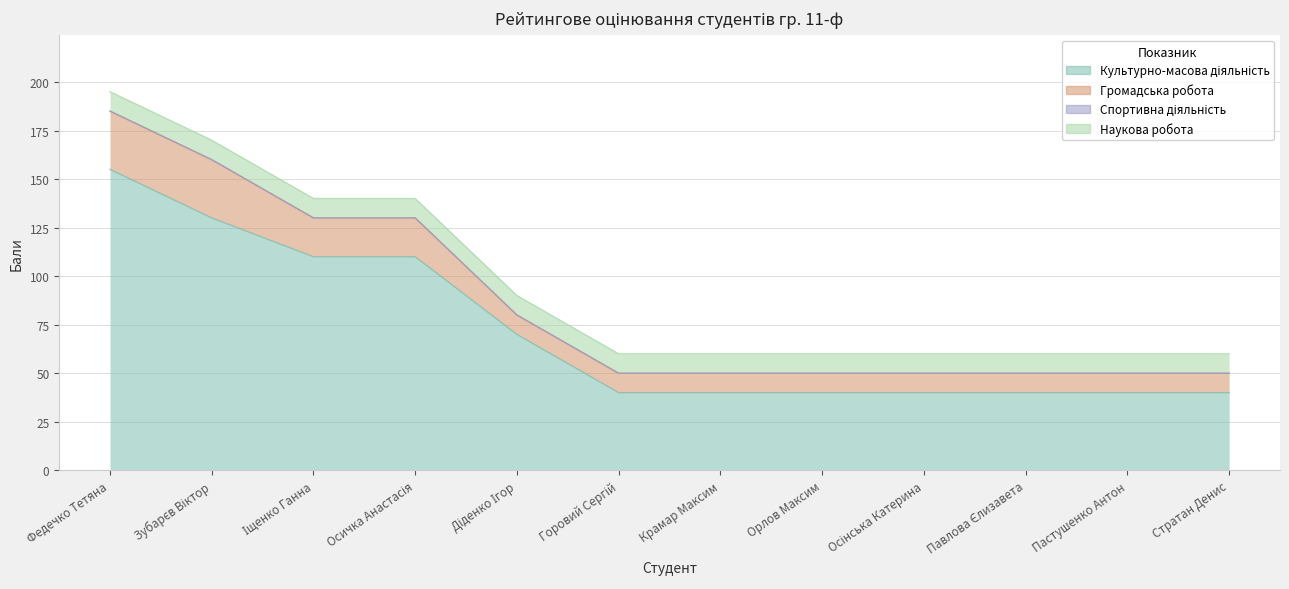

List the labels in order of Спортивна діяльність value, largest first.

Федечко Тетяна, Зубарєв Віктор, Іщенко Ганна, Осичка Анастасія, Діденко Ігор, Горовий Сергій, Крамар Максим, Орлов Максим, Осінська Катерина, Павлова Єлизавета, Пастушенко Антон, Стратан Денис